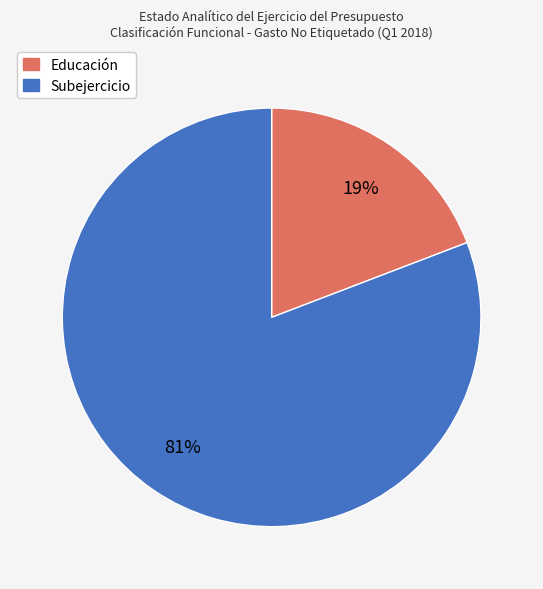

Is there any slice that represents more than half of the pie?

Yes